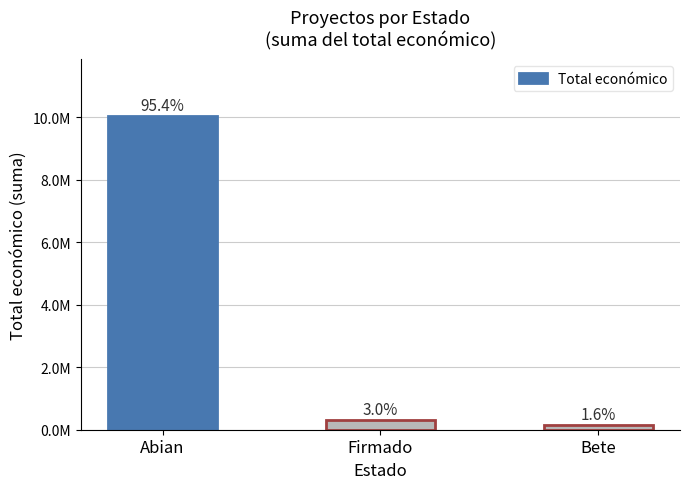

Are the bars horizontal?

No